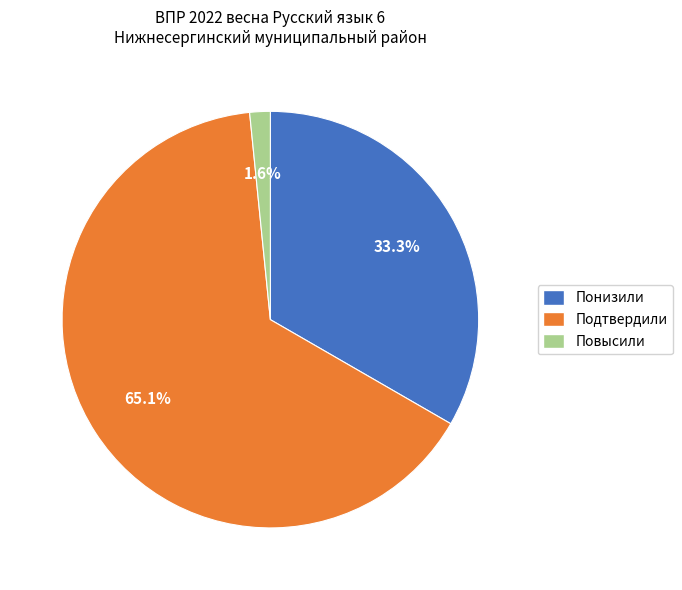

To the nearest percent, what percentage of the pie is Повысили?

2%